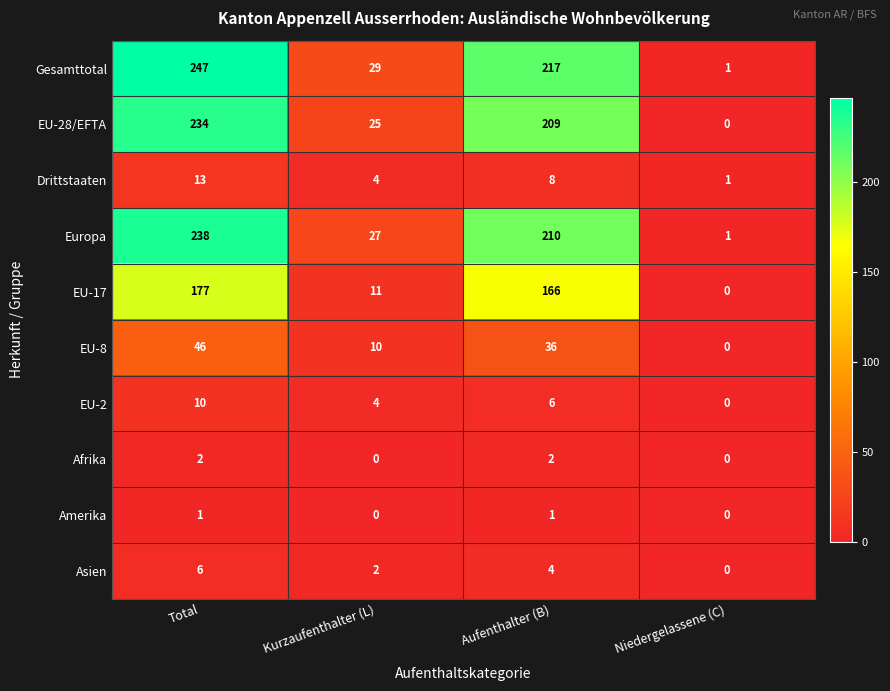

Rank the series by their maximum value, from highest to lowest.

Gesamttotal, Europa, EU-28/EFTA, EU-17, EU-8, Drittstaaten, EU-2, Asien, Afrika, Amerika